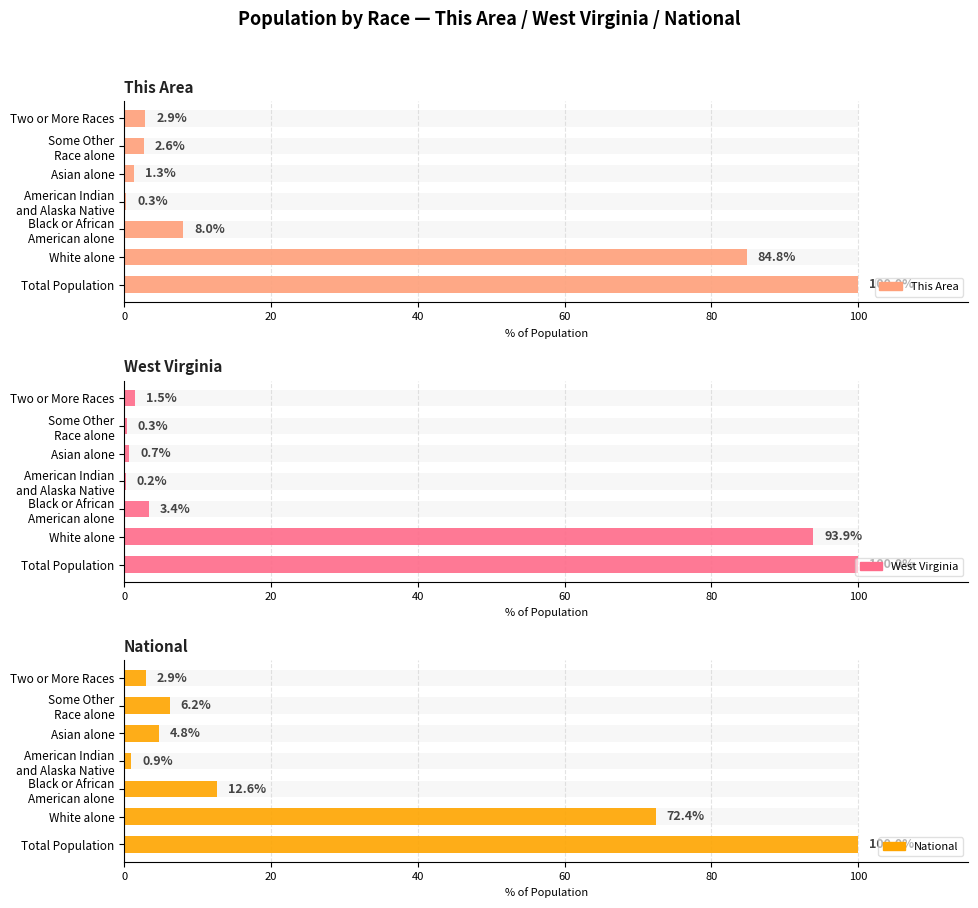

Is it true that National equals 7.4 at Asian alone?

False